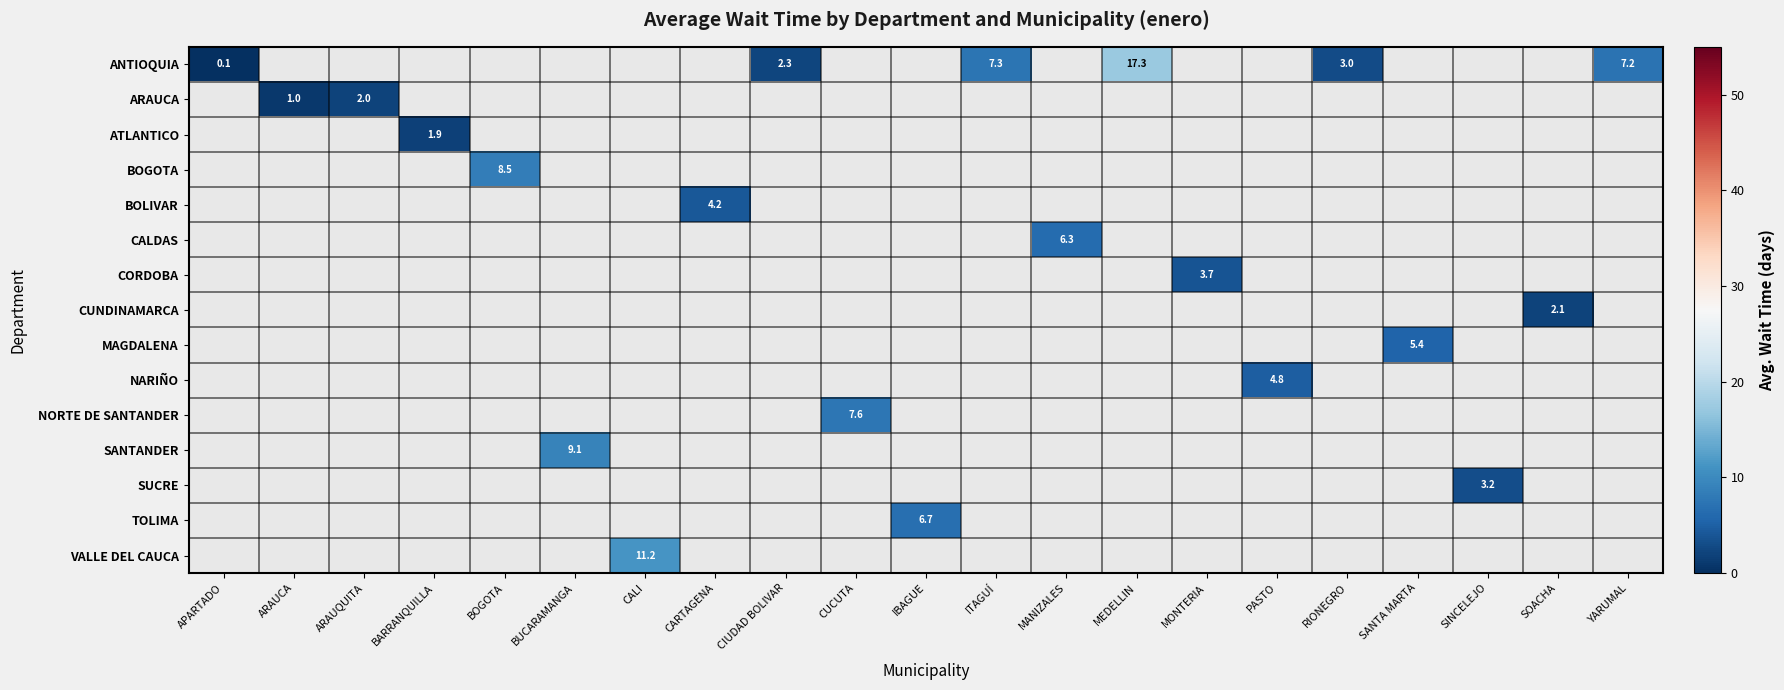

Count the number of data series in this chart.

15